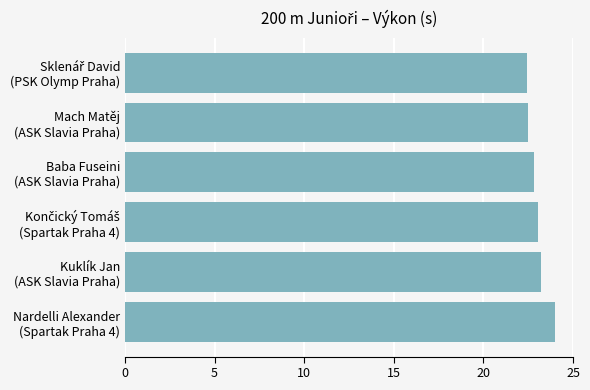

What is the difference between the second highest and minimum values?

0.8